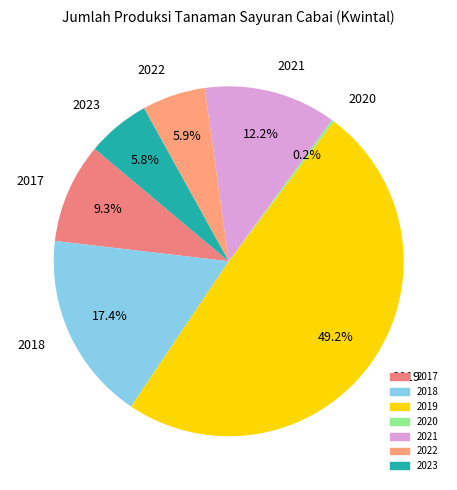

To the nearest percent, what percentage of the pie is 2022?

6%